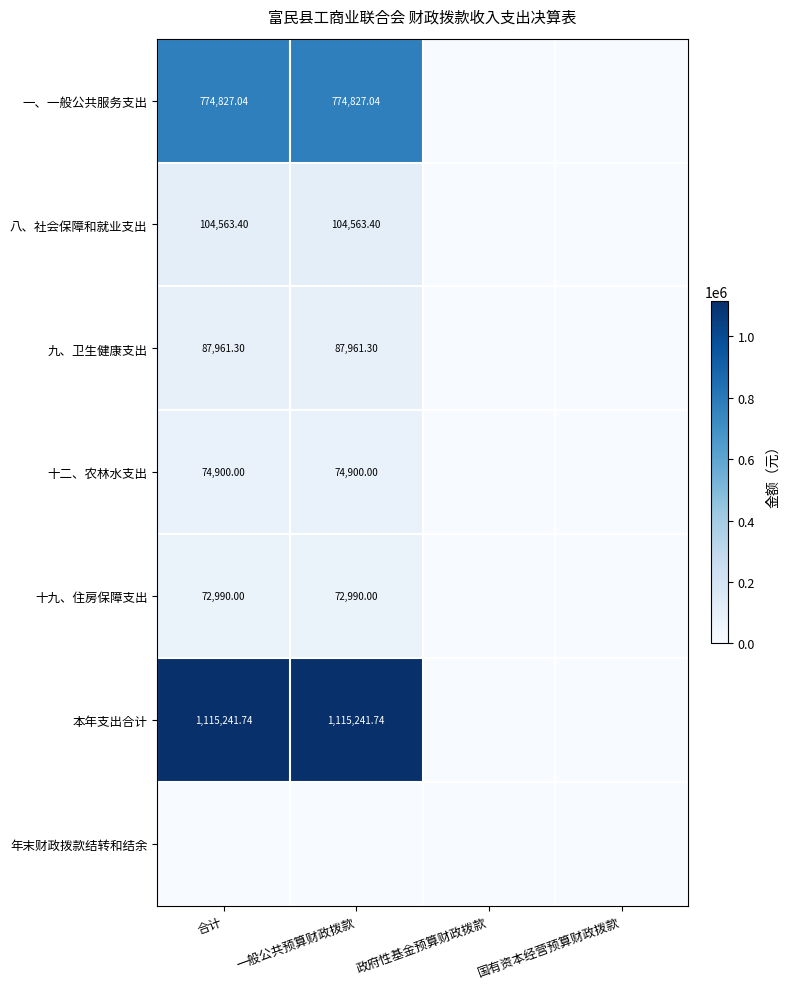

Is the value of 一、一般公共服务支出 at 合计 greater than the value of 八、社会保障和就业支出 at 一般公共预算财政拨款?

Yes